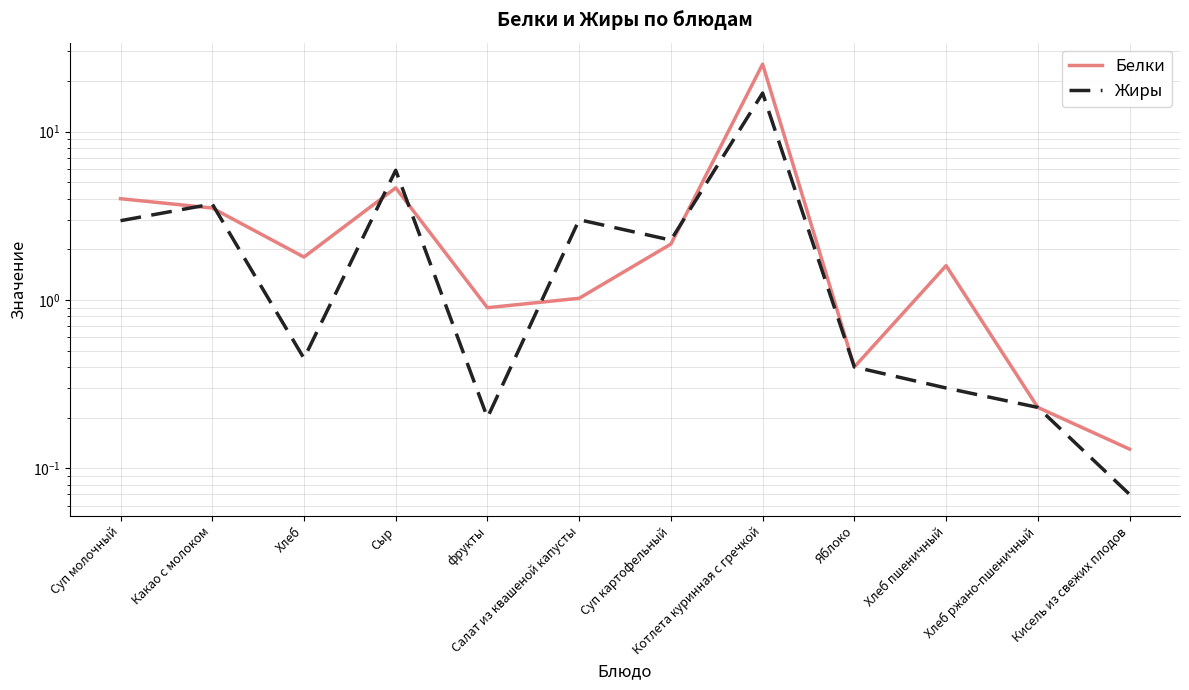

At which label does Жиры reach its minimum?

Кисель из свежих плодов